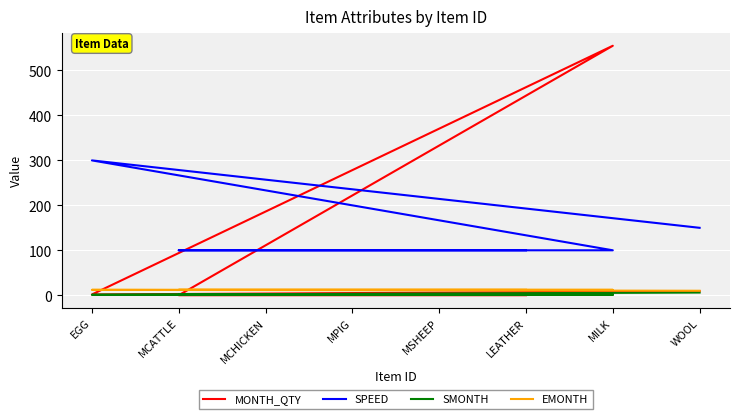

Reading left to right, list all the values displayed in this chart.

MONTH_QTY: WOOL=9.0	EGG=1.7	MILK=555.0	MCATTLE=0.0	MCHICKEN=0.0	MPIG=0.0	MSHEEP=0.0	LEATHER=0.0
SPEED: WOOL=150.0	EGG=300.0	MILK=100.0	MCATTLE=100.0	MCHICKEN=100.0	MPIG=100.0	MSHEEP=100.0	LEATHER=100.0
SMONTH: WOOL=6.0	EGG=1.0	MILK=1.0	MCATTLE=1.0	MCHICKEN=1.0	MPIG=1.0	MSHEEP=1.0	LEATHER=1.0
EMONTH: WOOL=10.0	EGG=12.0	MILK=12.0	MCATTLE=12.0	MCHICKEN=12.0	MPIG=12.0	MSHEEP=12.0	LEATHER=12.0